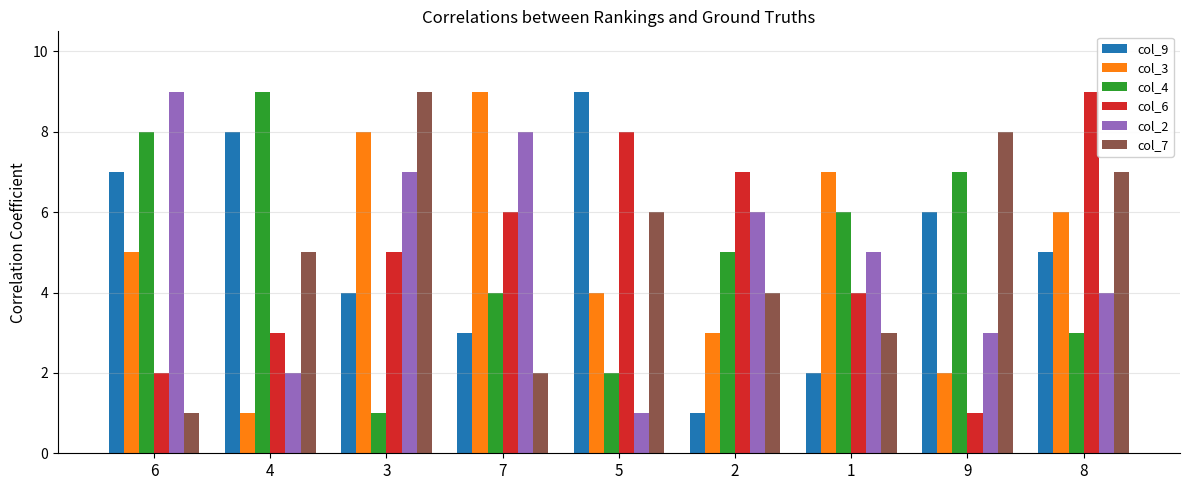

What are all the series names shown in the legend?

col_9, col_3, col_4, col_6, col_2, col_7